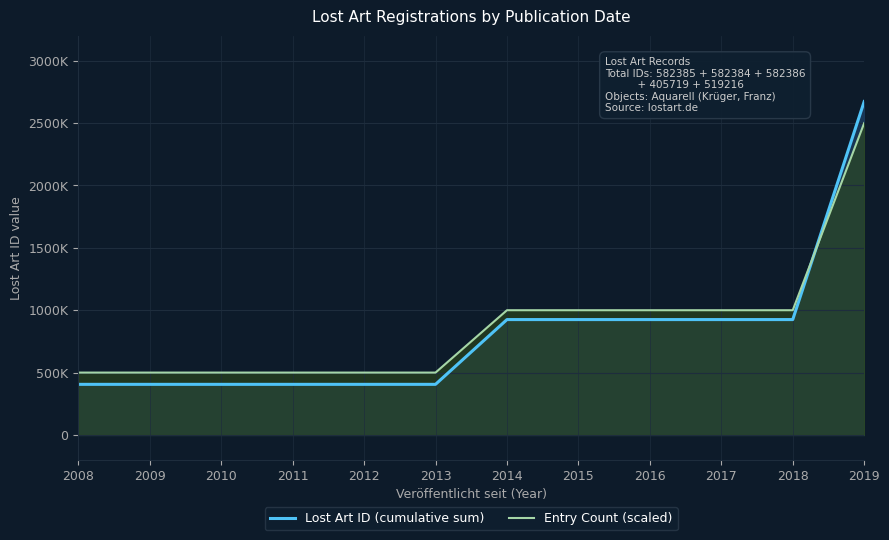

Does the chart display data point markers on the line(s)?

No